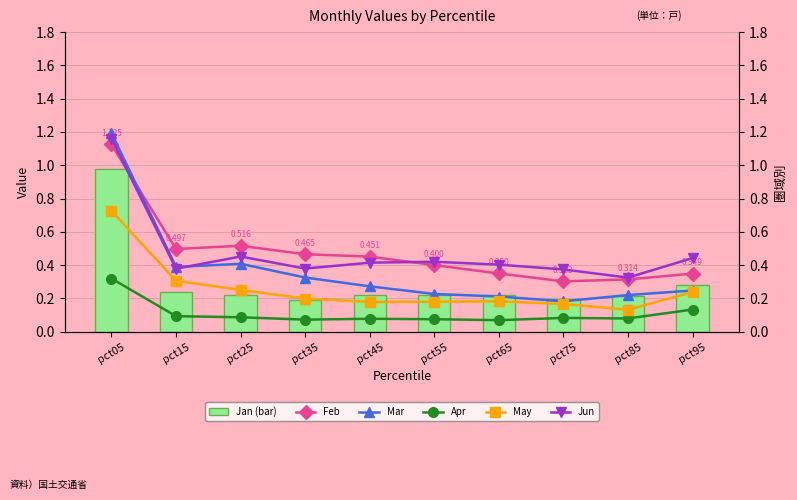

Count the Mar values in the range 0 to 1.

9